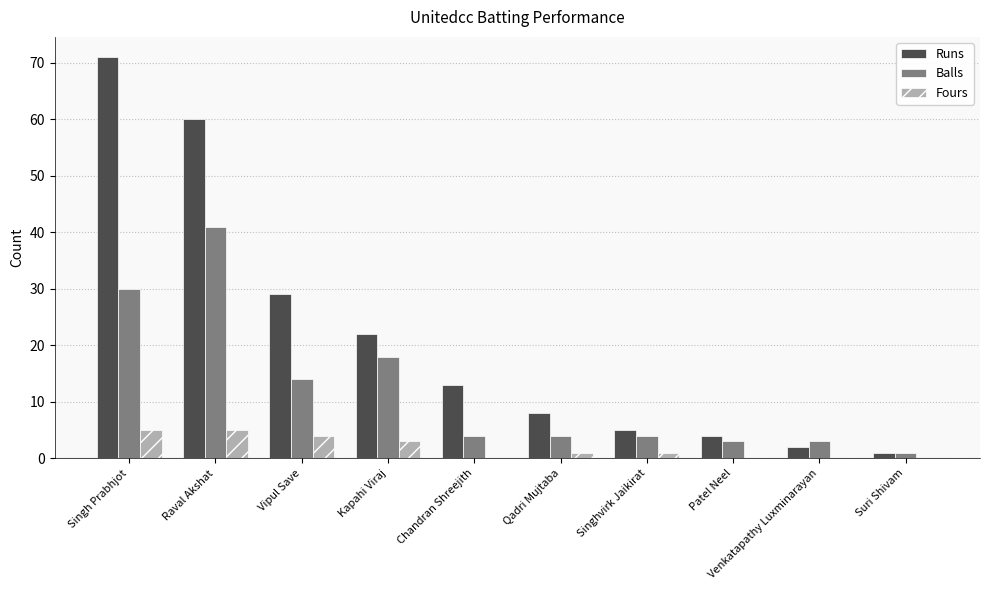

What is the sum of all Balls values?

122